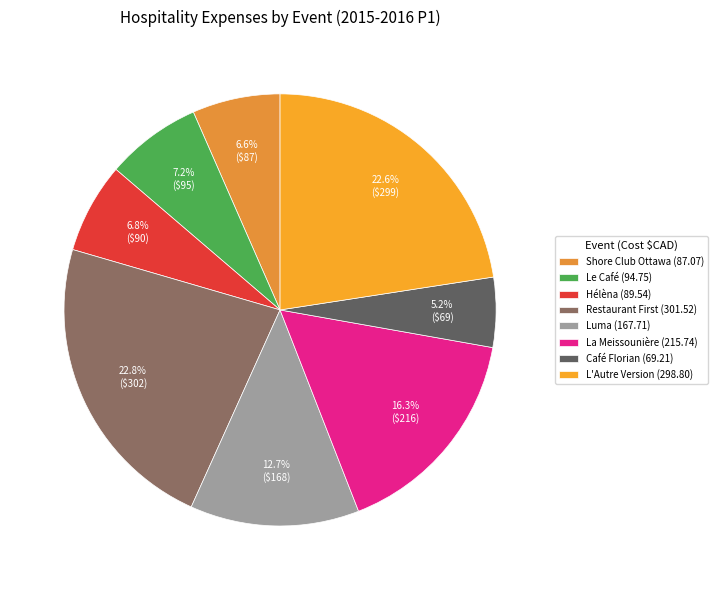

How many segments does this pie chart have?

8